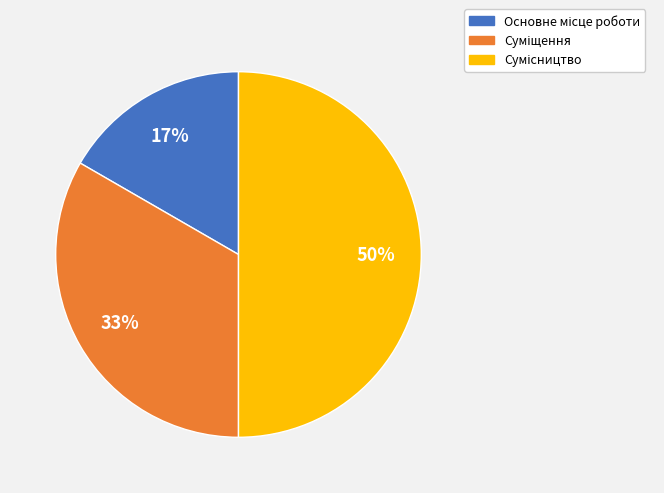

To the nearest percent, what is the average slice percentage?

33%